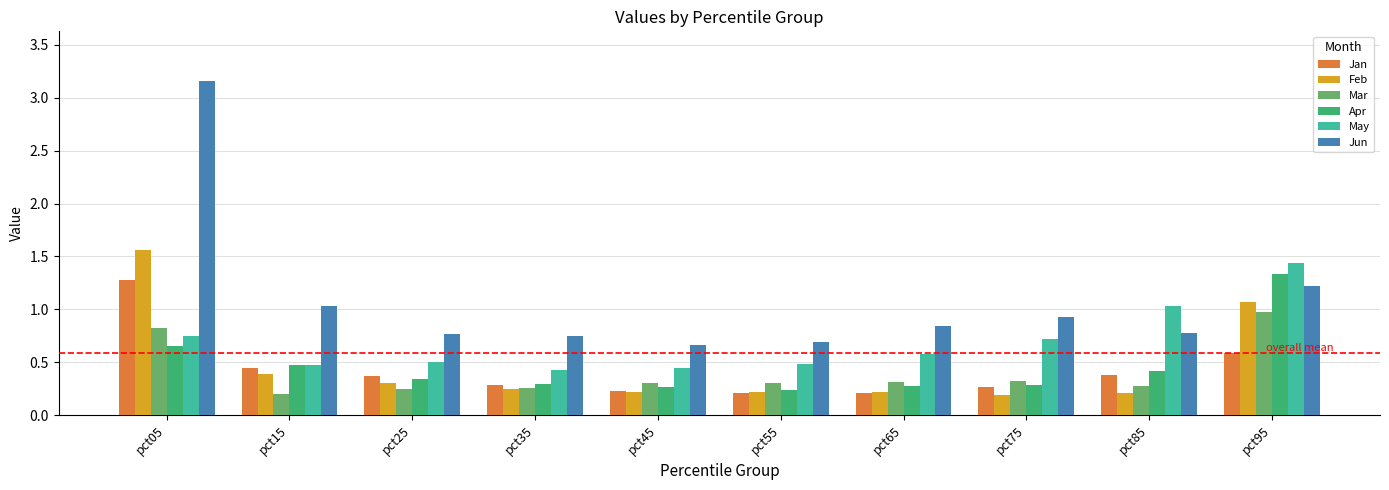

What are all the series names shown in the legend?

Jan, Feb, Mar, Apr, May, Jun